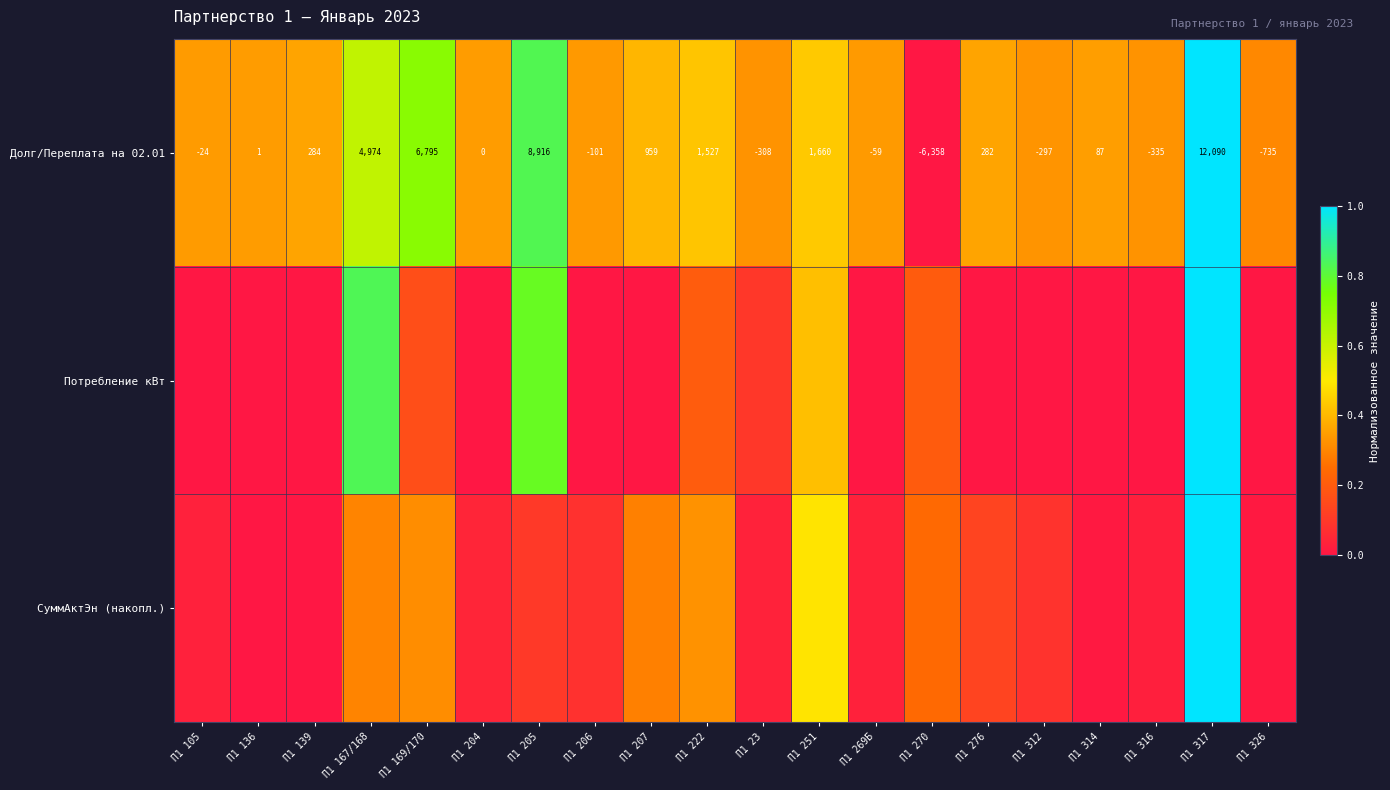

How many negative values does the Долг/Переплата на 02.01 series have?

8